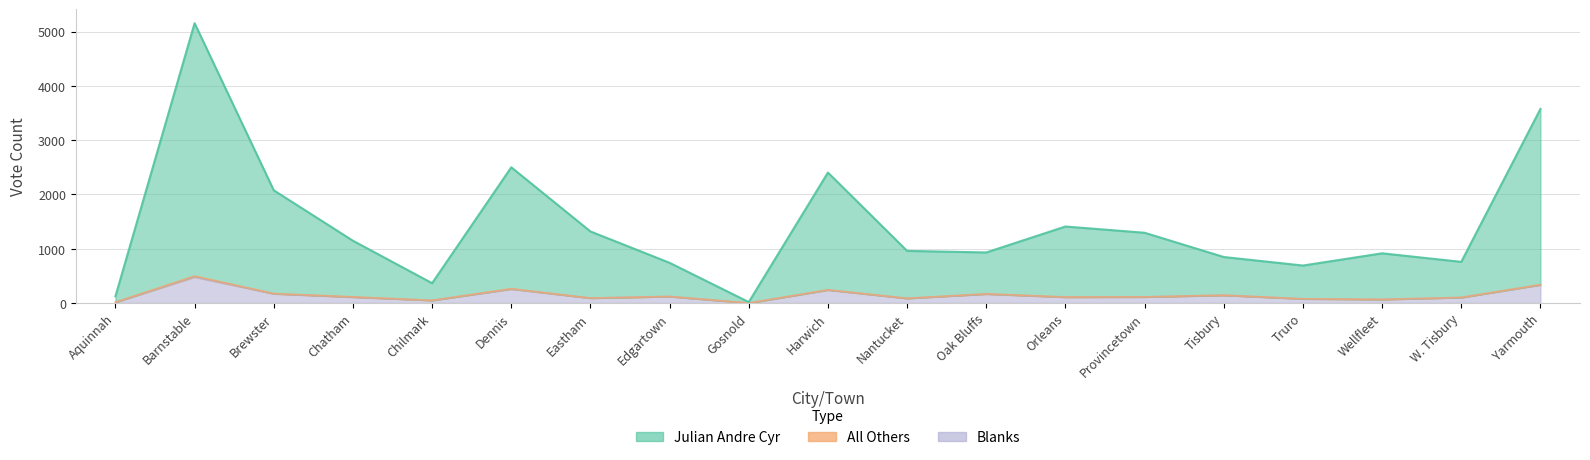

What position from the right is Harwich?

10